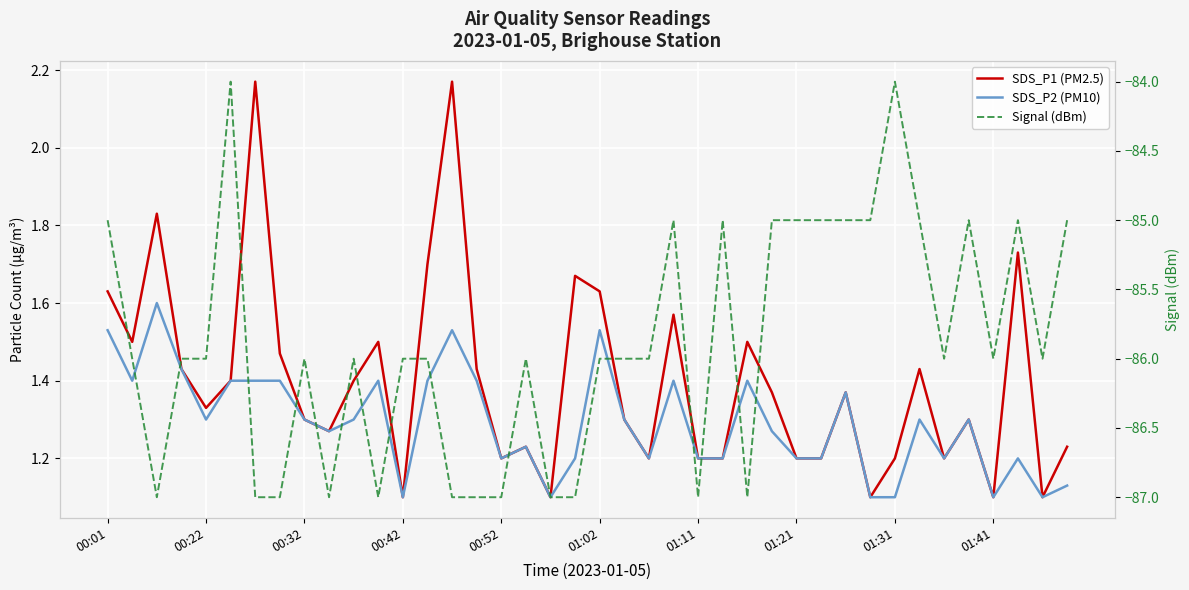

Reading right to left, transcribe all the data shown in this chart.

SDS_P1 (PM2.5): 1.2	1.1	1.7	1.1	1.3	1.2	1.4	1.2	1.1	1.4	1.2	1.2	1.4	1.5	1.2	1.2	1.6	1.2	1.3	1.6	1.7	1.1	1.2	1.2	1.4	2.2	1.7	1.1	1.5	1.4	1.3	1.3	1.5	2.2	1.4	1.3	1.4	1.8	1.5	1.6
SDS_P2 (PM10): 1.1	1.1	1.2	1.1	1.3	1.2	1.3	1.1	1.1	1.4	1.2	1.2	1.3	1.4	1.2	1.2	1.4	1.2	1.3	1.5	1.2	1.1	1.2	1.2	1.4	1.5	1.4	1.1	1.4	1.3	1.3	1.3	1.4	1.4	1.4	1.3	1.4	1.6	1.4	1.5
Signal (dBm): -85.0	-86.0	-85.0	-86.0	-85.0	-86.0	-85.0	-84.0	-85.0	-85.0	-85.0	-85.0	-85.0	-87.0	-85.0	-87.0	-85.0	-86.0	-86.0	-86.0	-87.0	-87.0	-86.0	-87.0	-87.0	-87.0	-86.0	-86.0	-87.0	-86.0	-87.0	-86.0	-87.0	-87.0	-84.0	-86.0	-86.0	-87.0	-86.0	-85.0